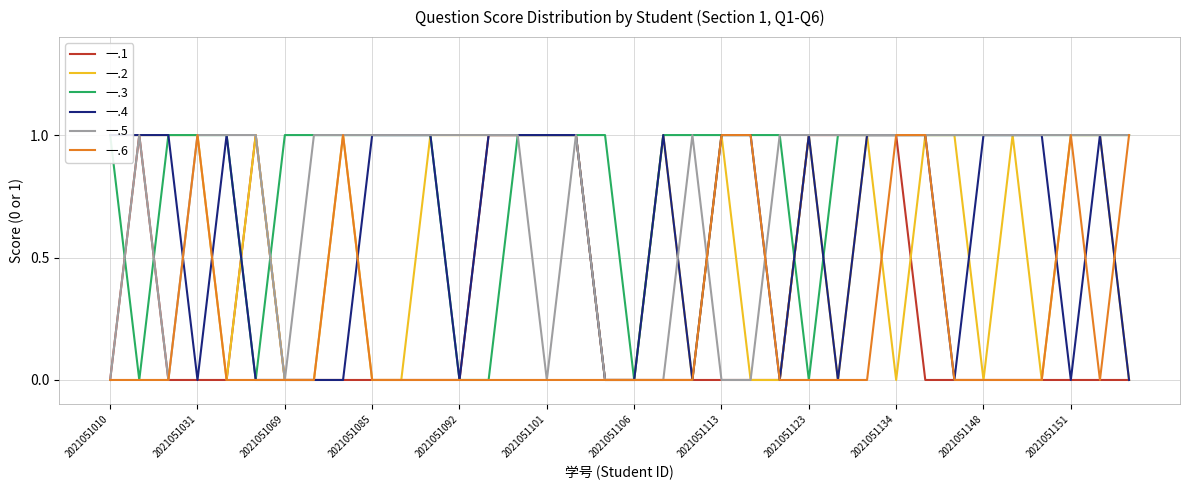

True or false: 一.1 has a value of 1 at 2021051123.

True